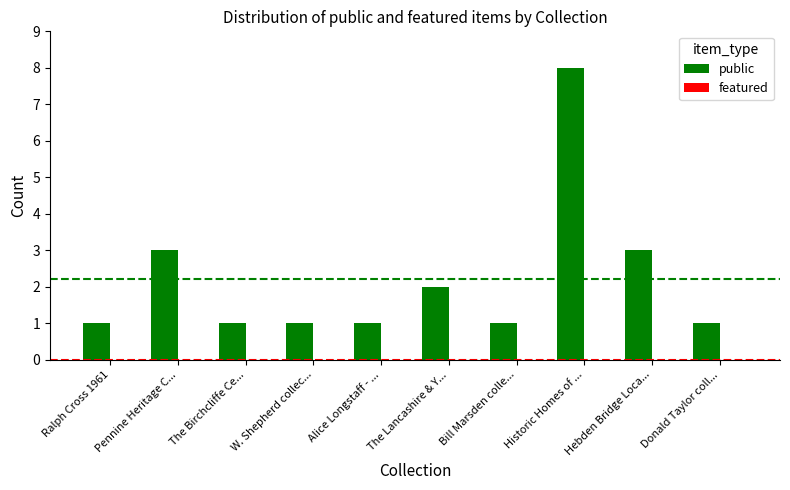

What is the sum of the values at Pennine Heritage C... and Ralph Cross 1961?

4